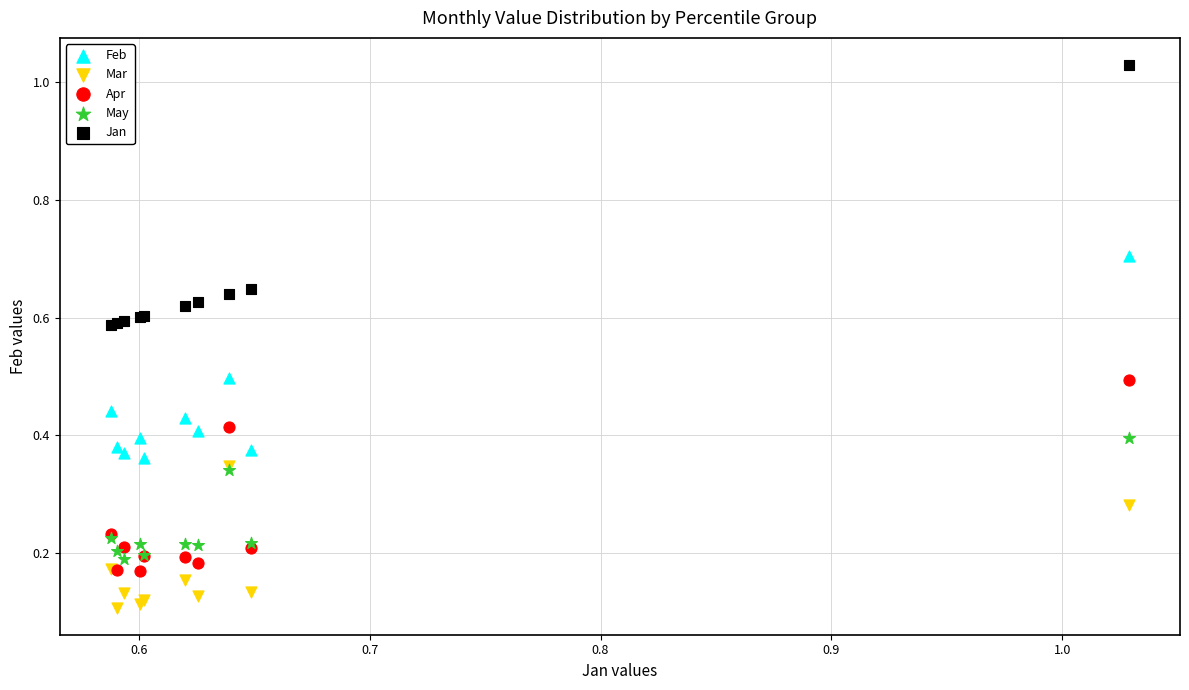

Which series has the largest Y range (max minus min)?

Jan